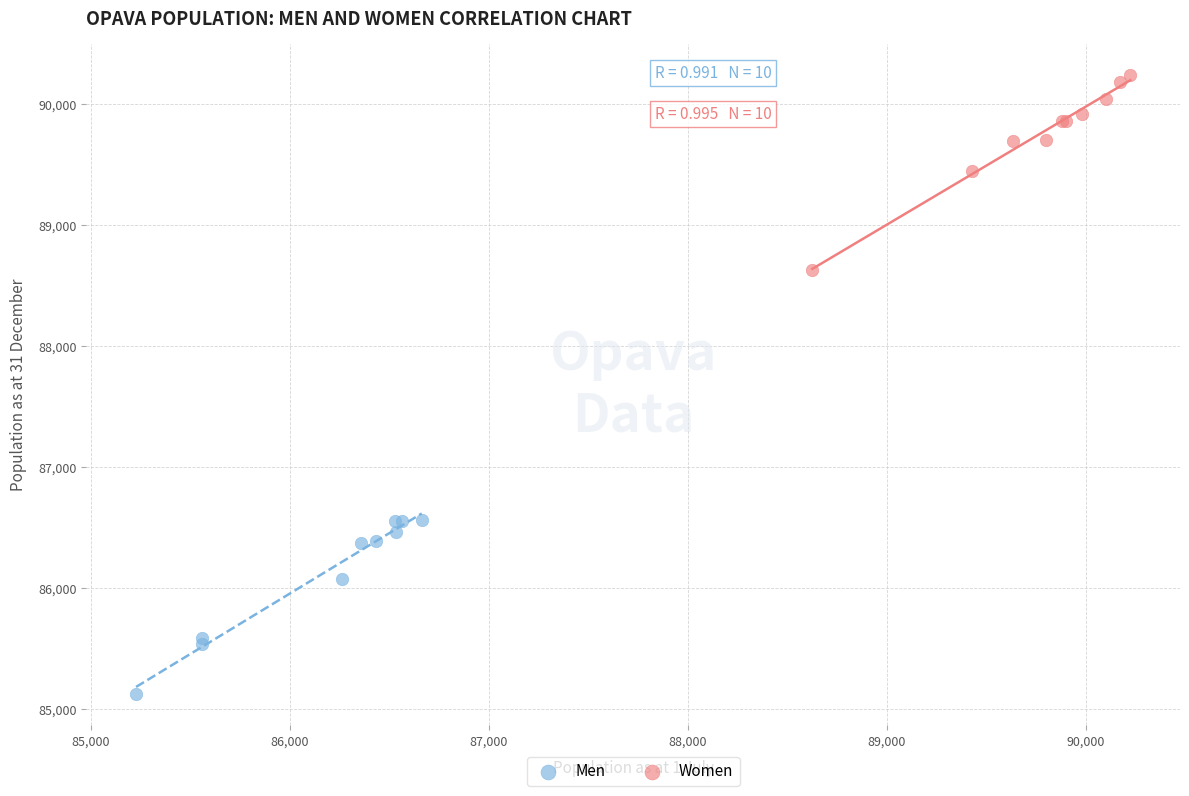

Which series has the widest spread of Y values?

Women